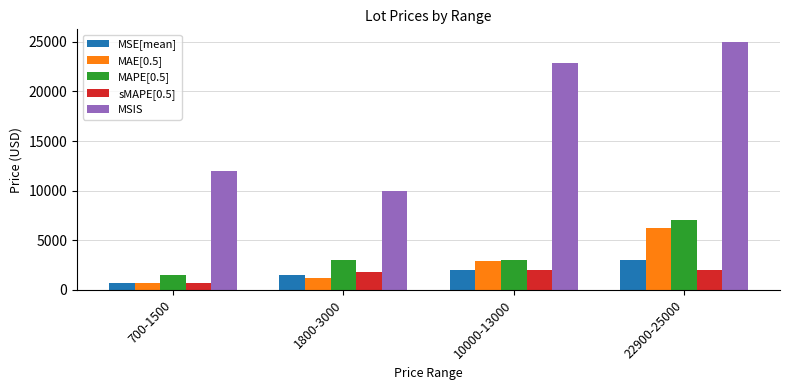

What are all the series names shown in the legend?

MSE[mean], MAE[0.5], MAPE[0.5], sMAPE[0.5], MSIS